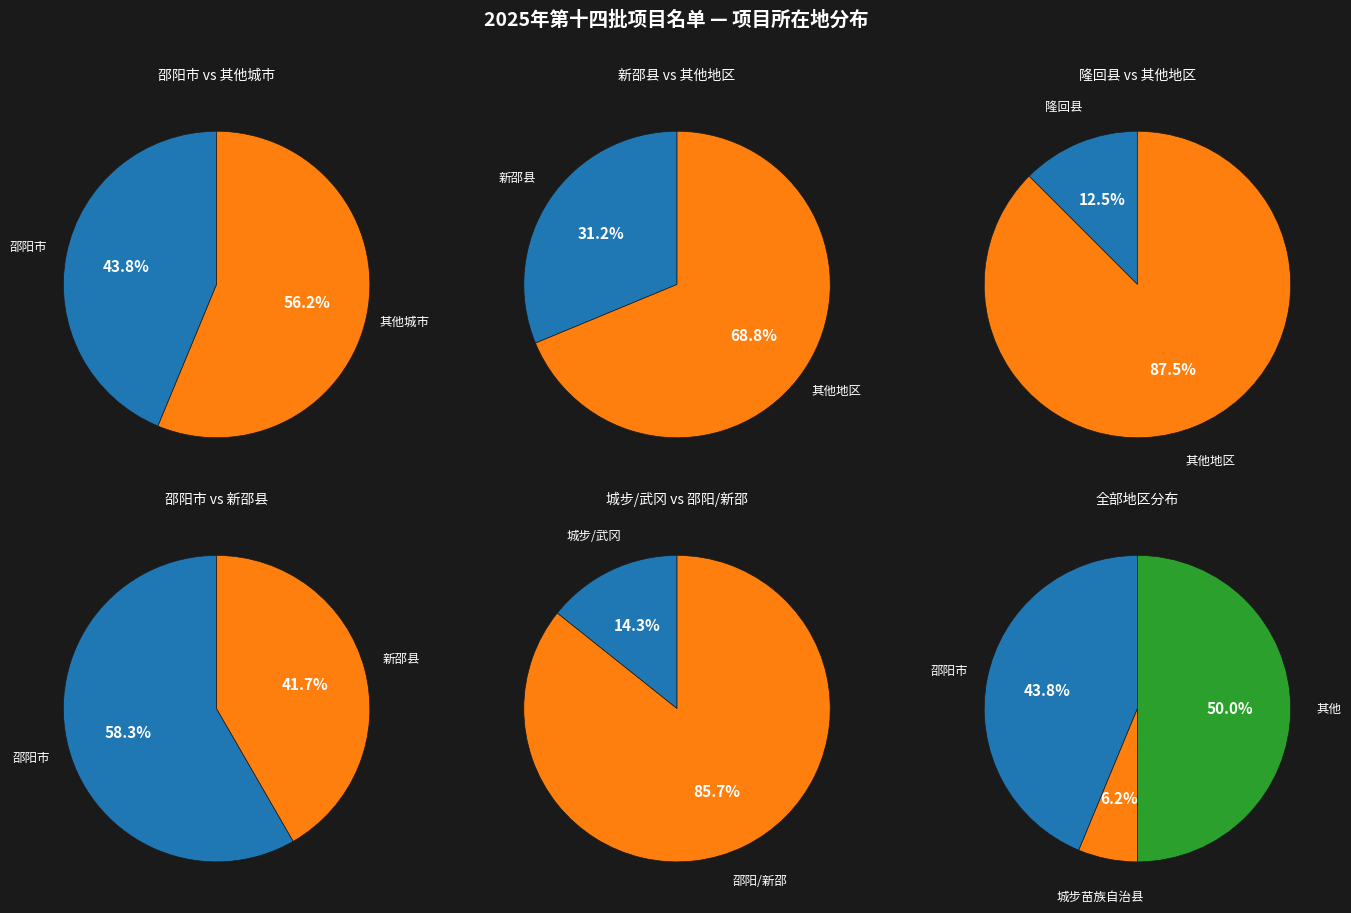

Do 武冈市 and 隆回县 together represent more than half of the pie?

No